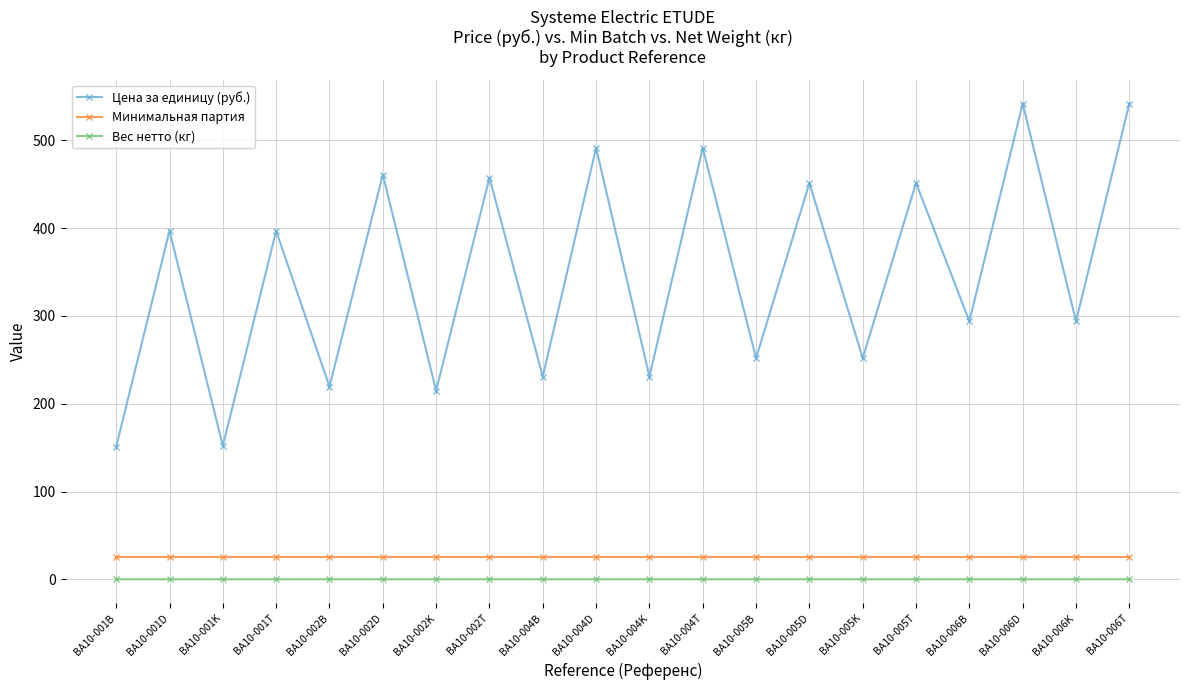

Between BA10-004K and BA10-005K, which series saw the biggest shift?

Цена за единицу (руб.)